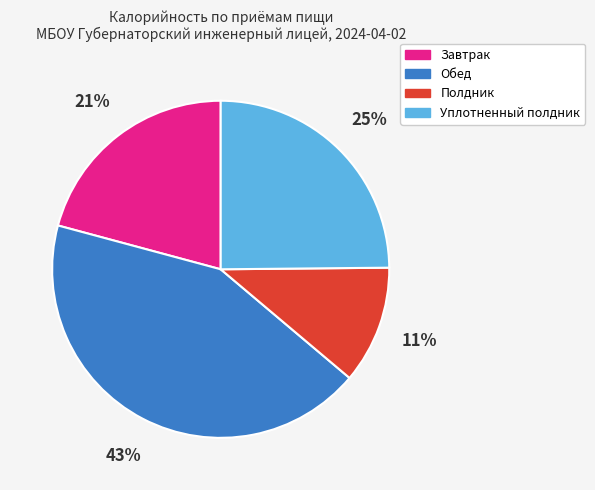

To the nearest percent, what is the difference between the largest and smallest slice percentages?

32%